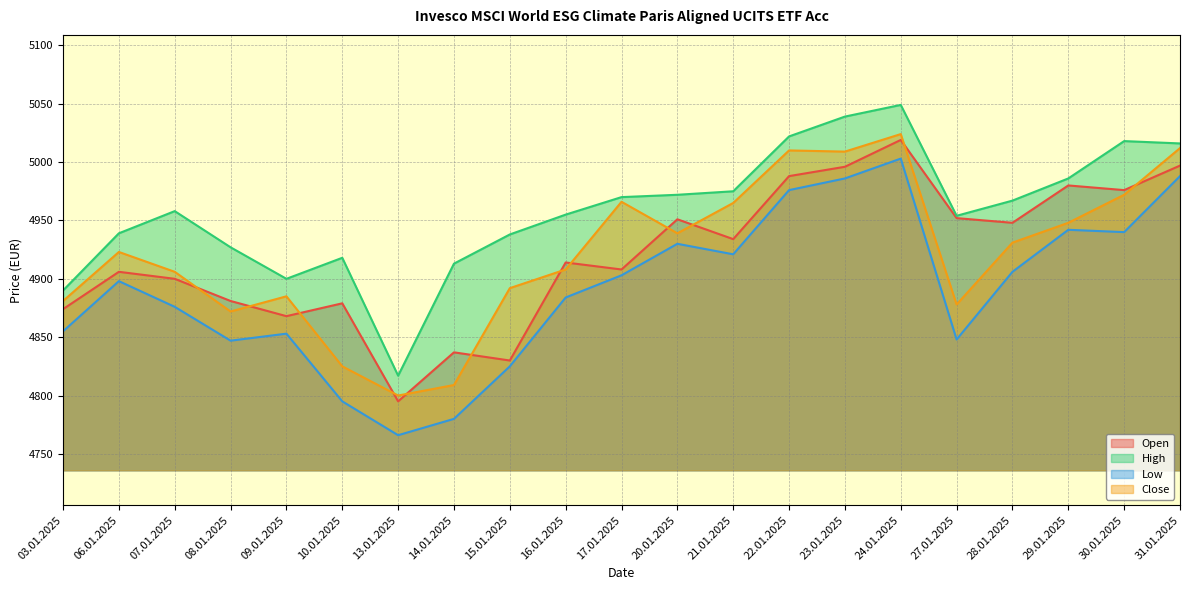

True or false: Open has a value of 4996 at 23.01.2025.

True